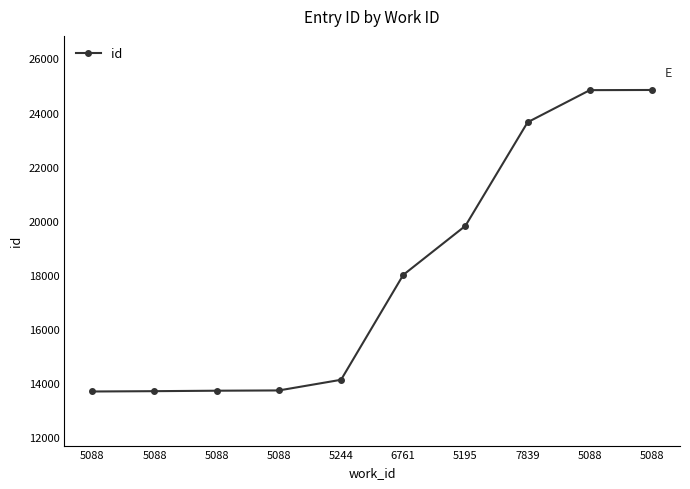

Which category has the highest value across all series?

5088